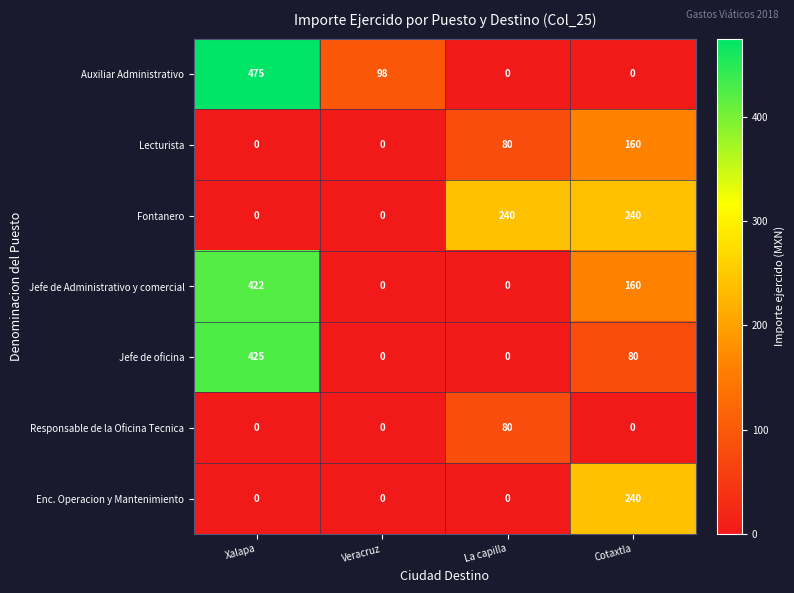

Count the number of data series in this chart.

7